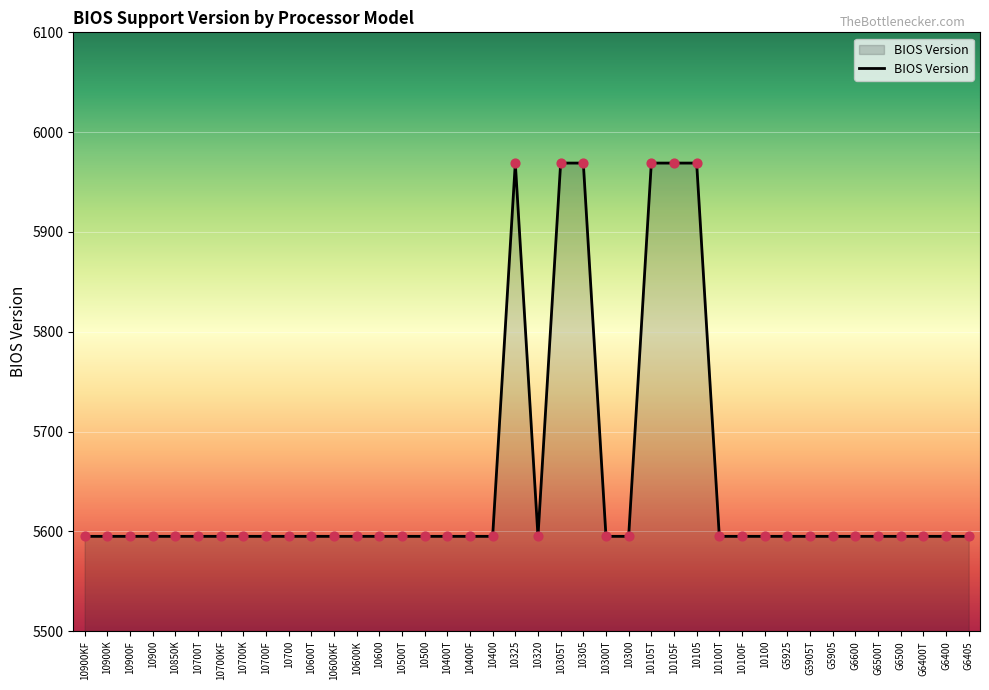

Approximately how many times larger is the value at 10700F compared to G6405?

1.0